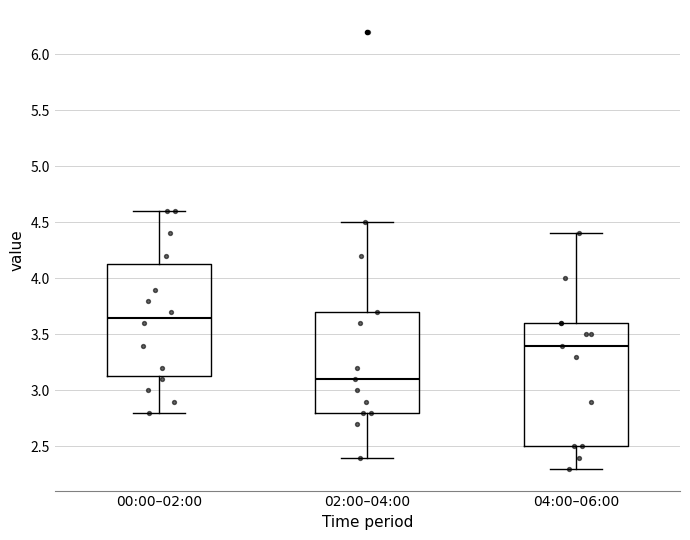

Which box is the tallest, from its lower edge to its upper edge?

04:00–06:00